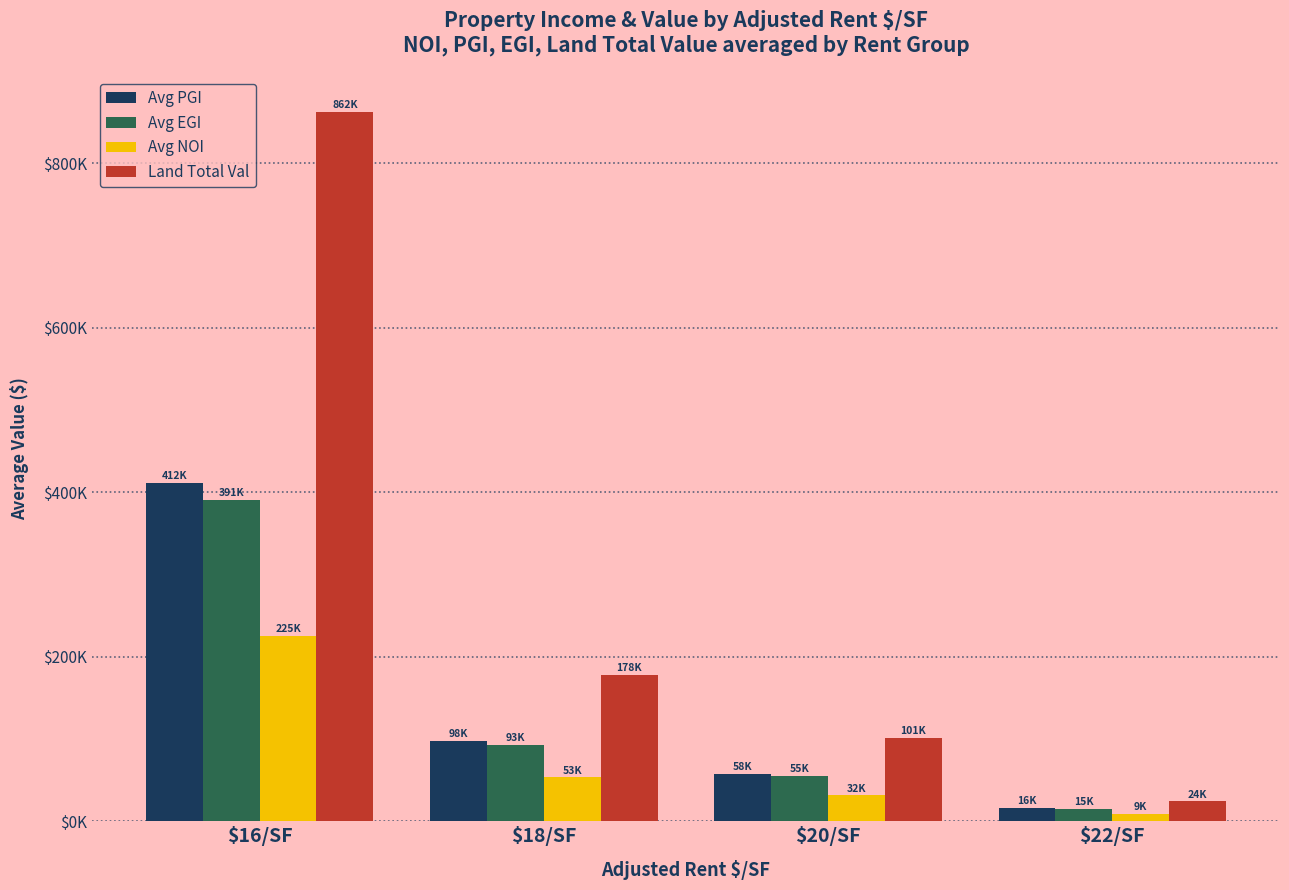

Reading left to right, list all the values displayed in this chart.

Avg PGI: 411672.0	97807.0	57916.3	16126.0
Avg EGI: 391088.4	92916.7	55020.5	15319.7
Avg NOI: 225215.7	53342.3	31580.0	8822.1
Land Total Val: 862359.2	177821.8	101232.2	24126.0